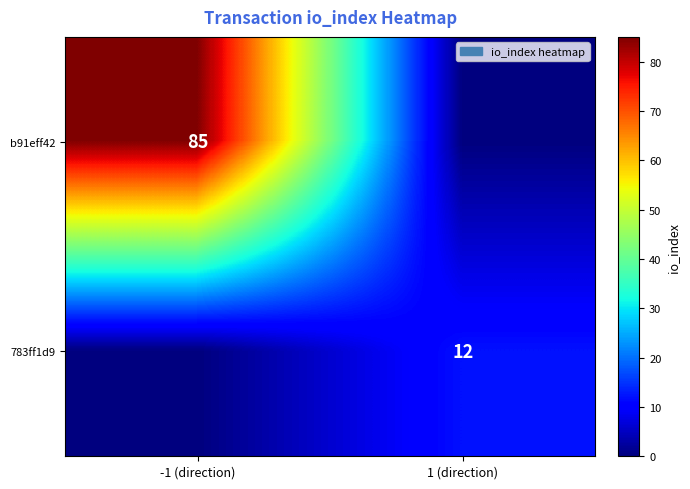

The value of 783ff1d9 at 1 (direction) is 7. True or false?

False